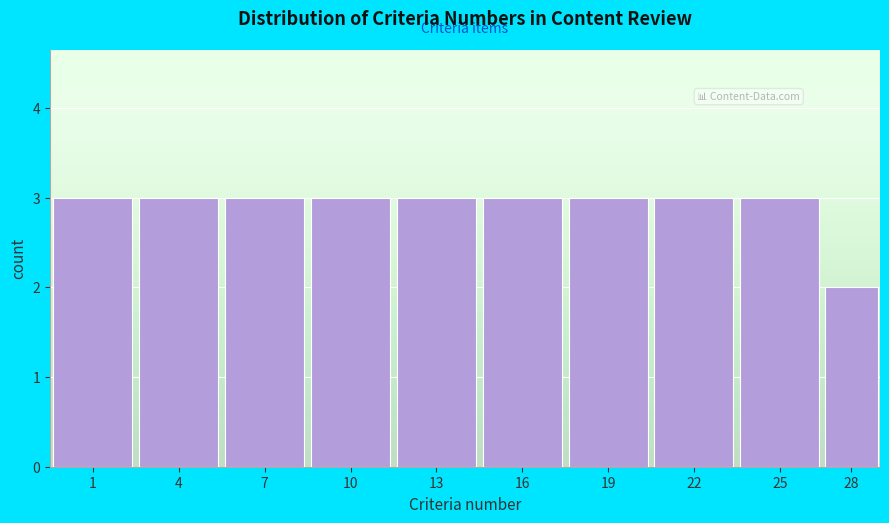

Reading left to right, what are all the values shown in this chart?

3	3	3	3	3	3	3	3	3	2